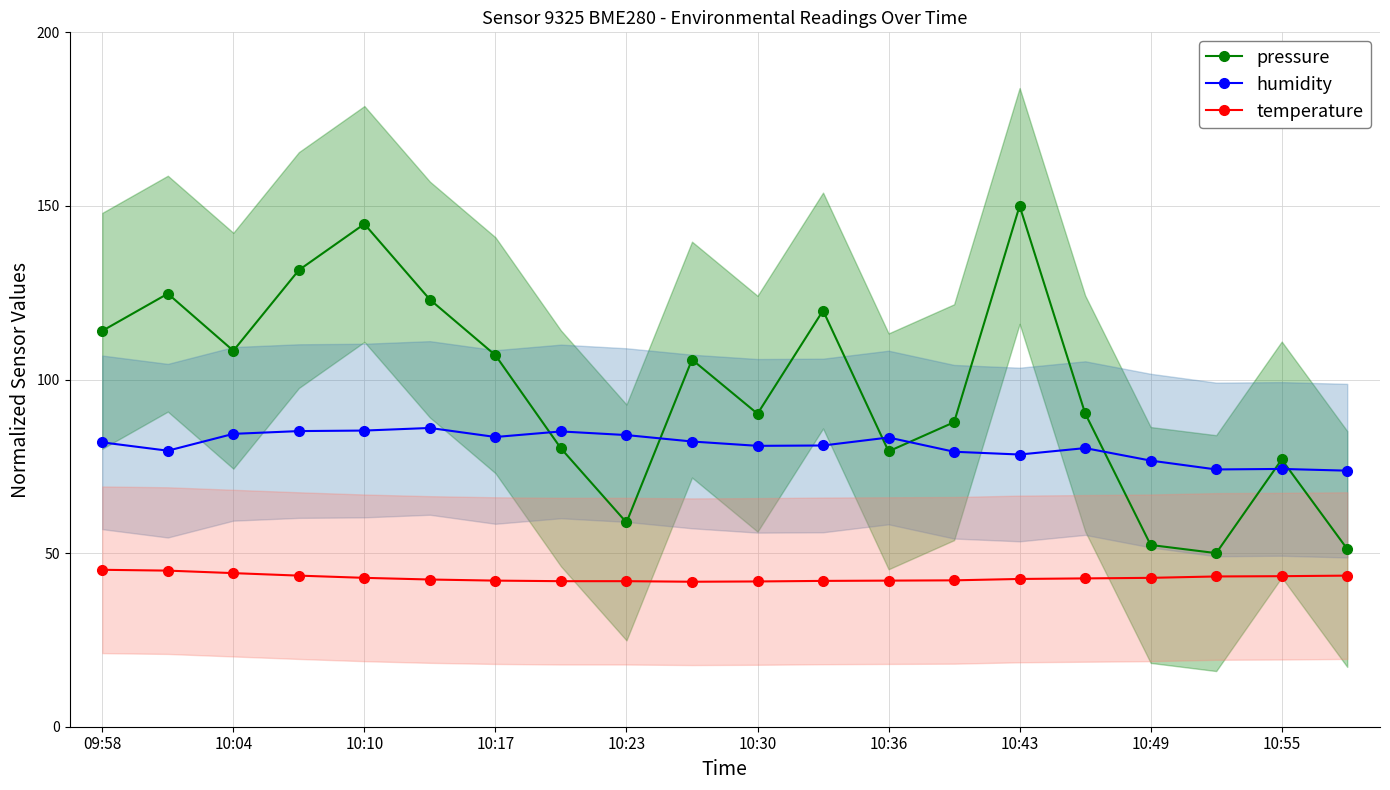

What is the difference between the maximum and second lowest values in the temperature series?

3.4